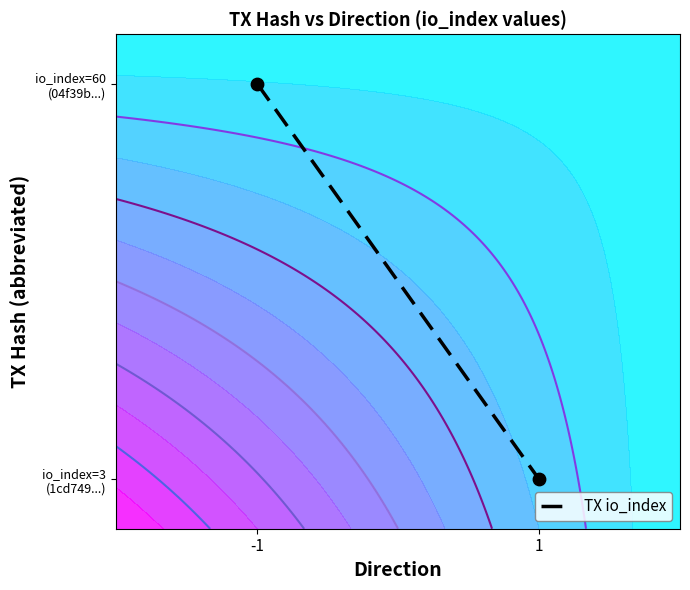

What is the minimum value shown in the chart?

0.1